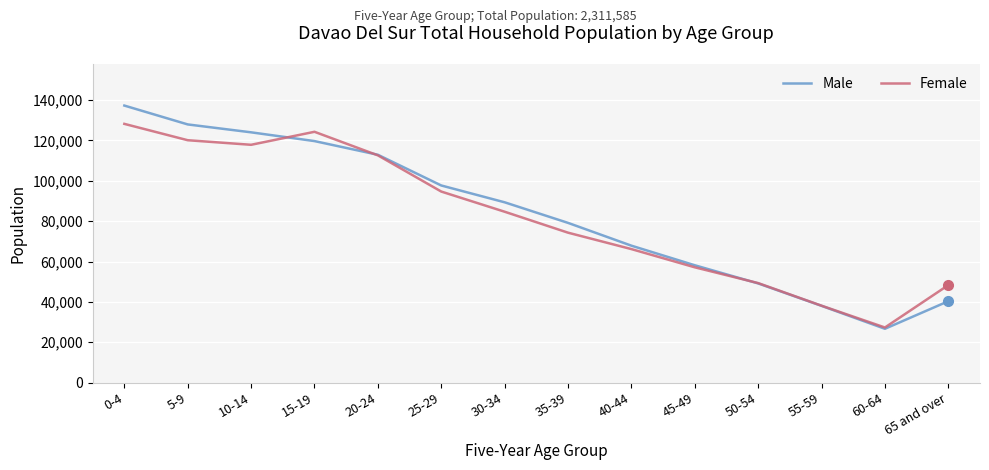

How many lines are shown in the chart?

2